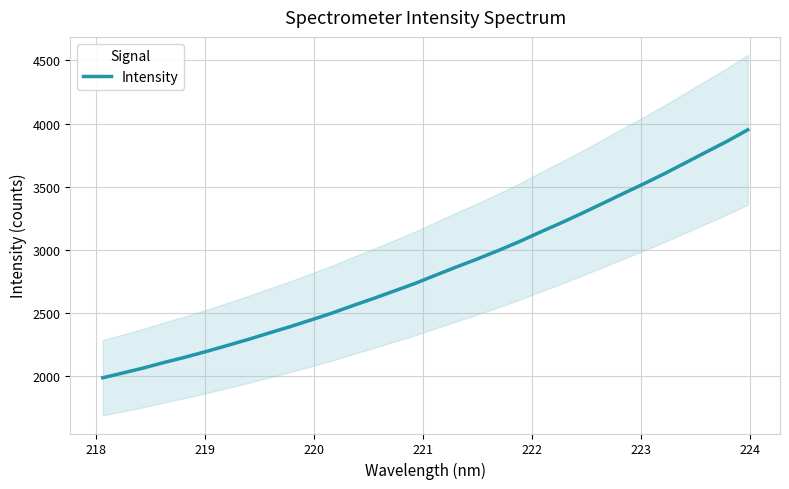

What is the value of the 16th point from the left?

2735.2